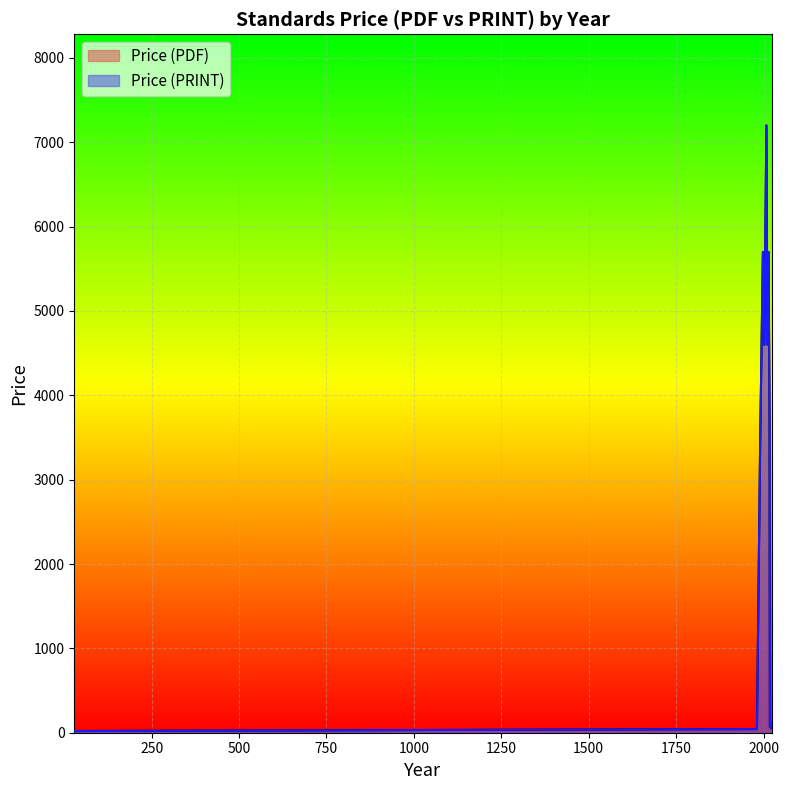

Which series has the largest range (max minus min)?

Price (PDF)